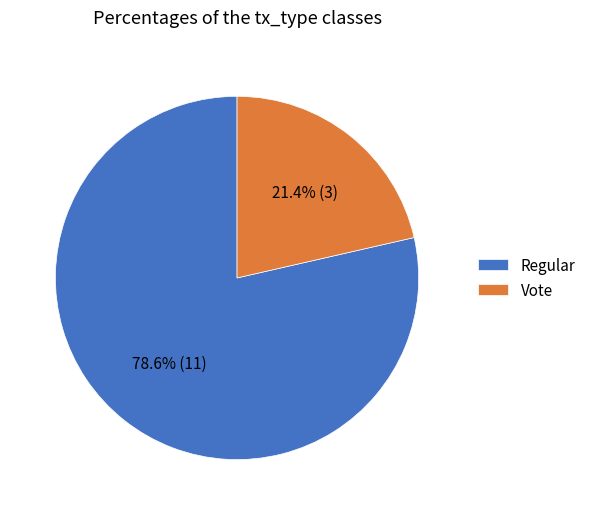

What percentage do Vote and Regular together represent?

100.0%